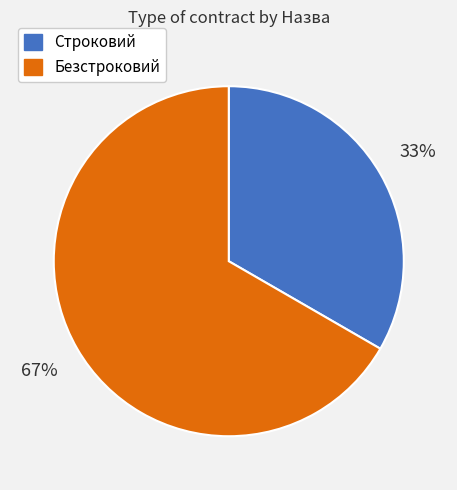

Which slice represents more than half of the pie?

Безстроковий